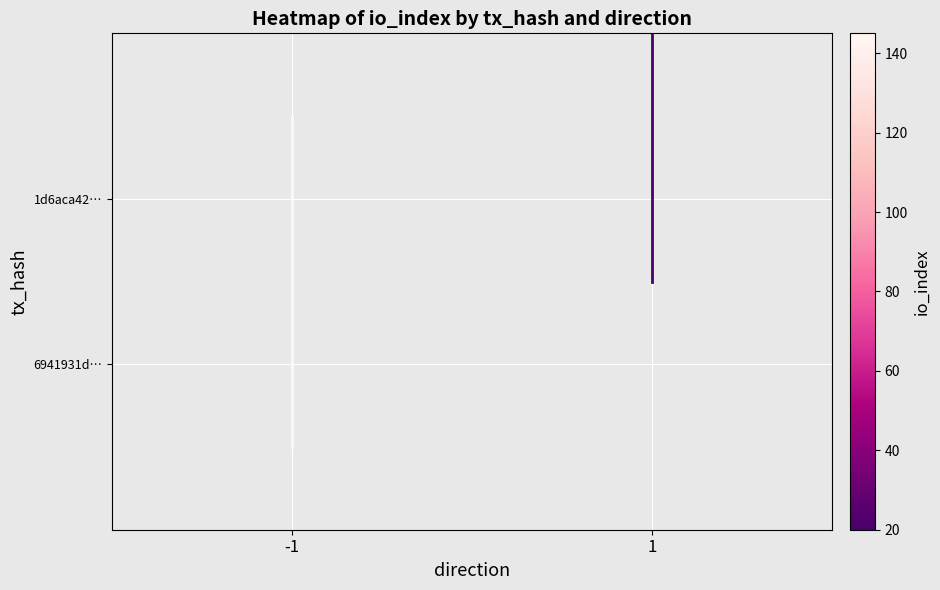

True or false: tx_6941931d_dir-1 has a value of 0.5 at -1.

True